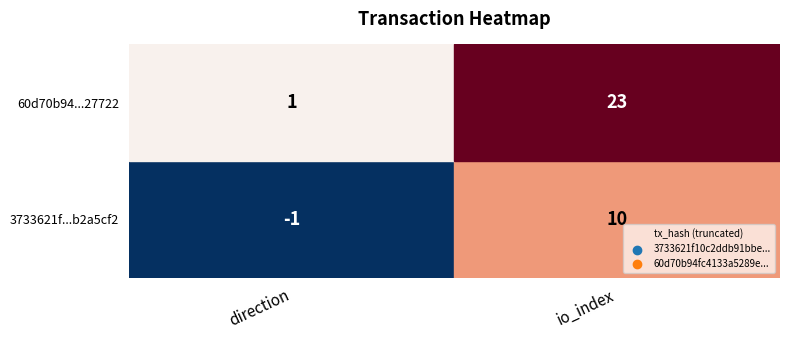

How many categories are shown in the chart?

2